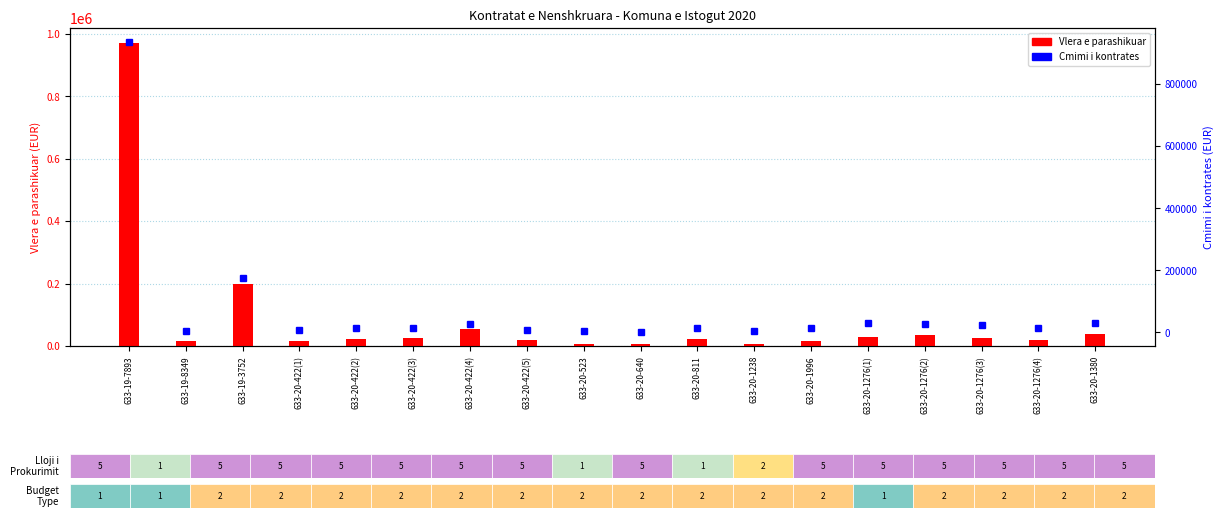

How many groups of bars are there?

18